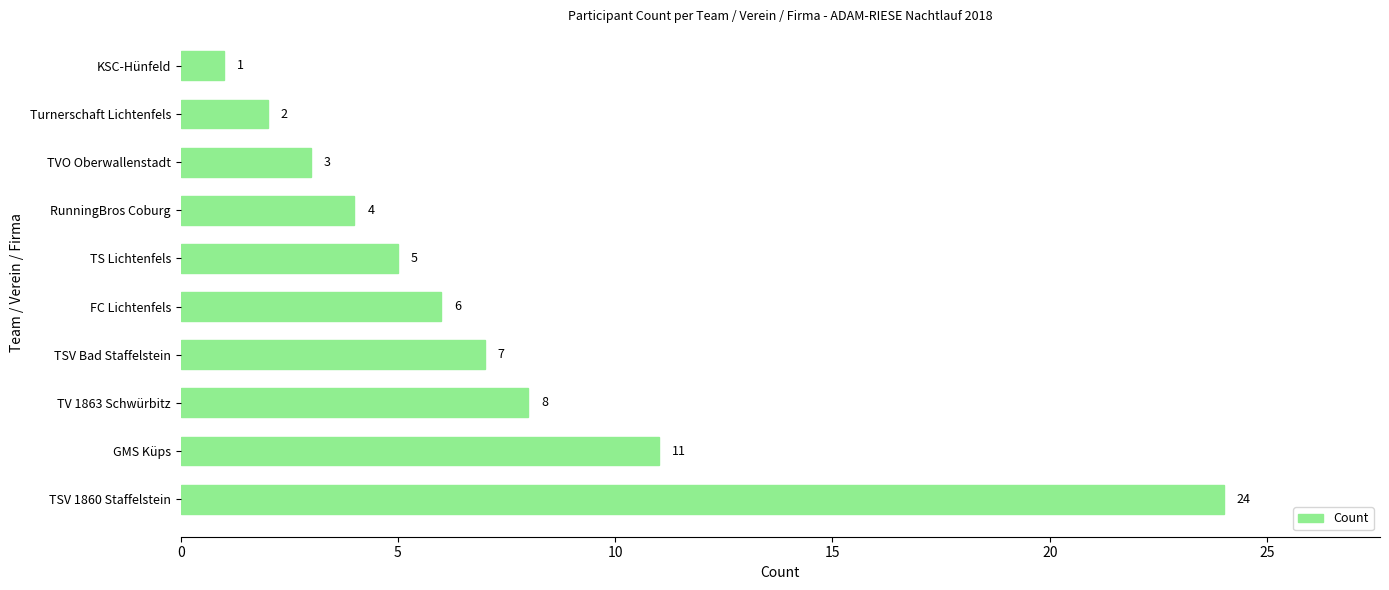

How many data points are less than 6?

5